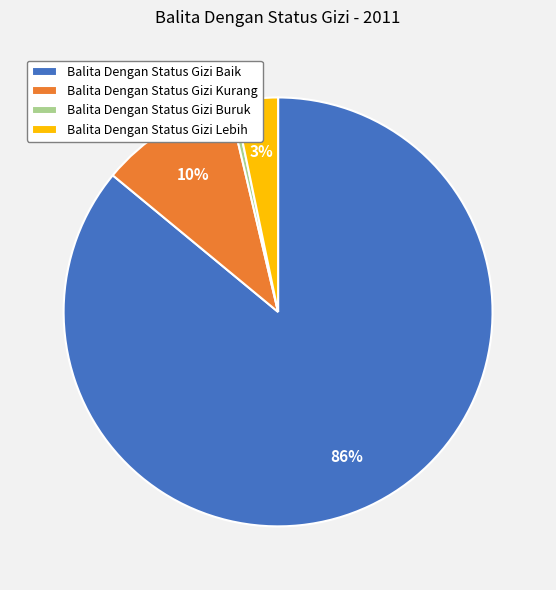

Which slice is the smallest?

Balita Dengan Status Gizi Buruk